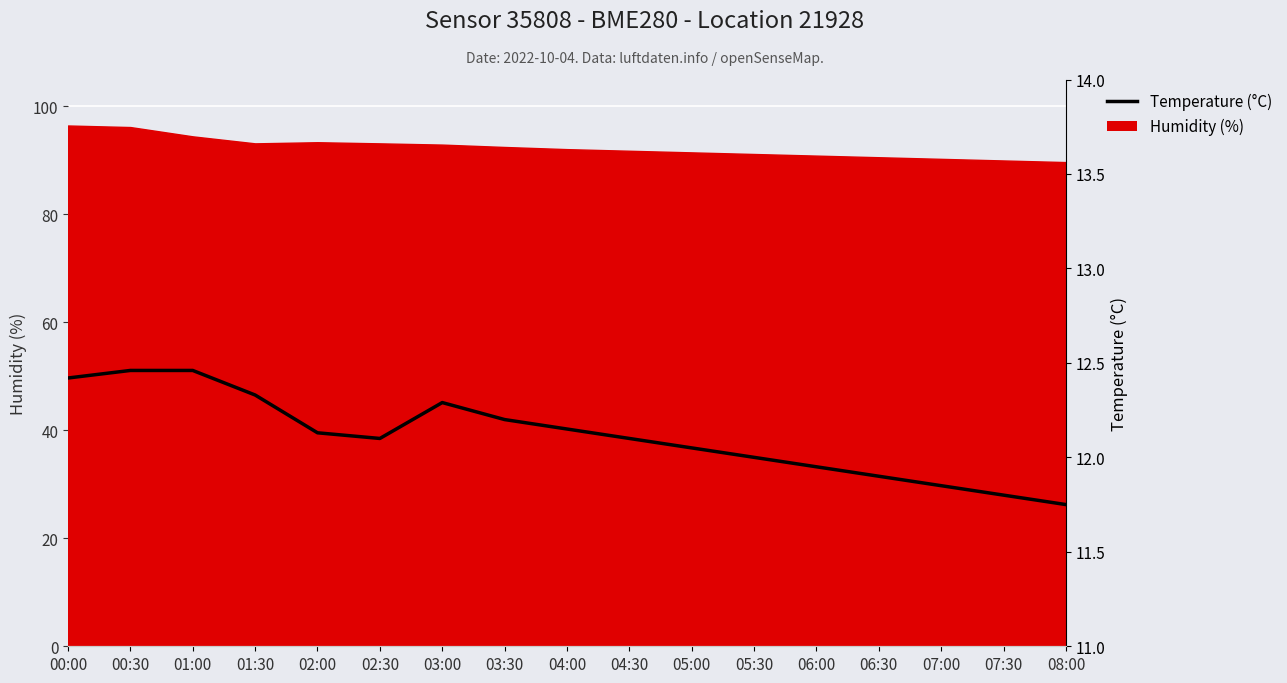

What is the average value?

12.1